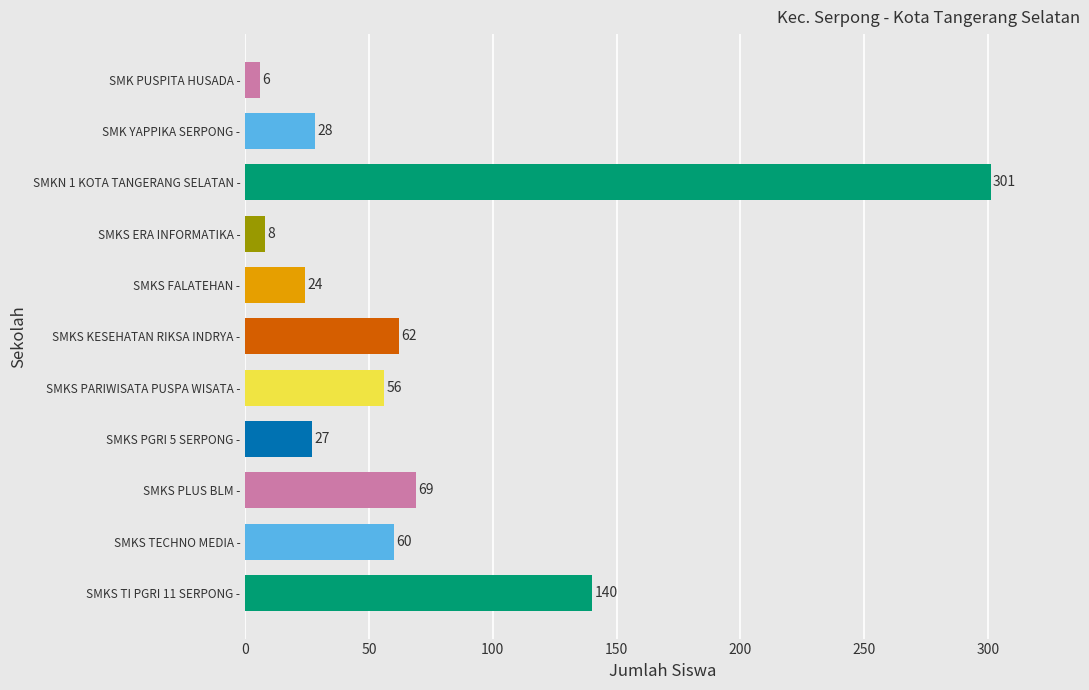

Where is the data nearest to the value 153?

SMKS TI PGRI 11 SERPONG -